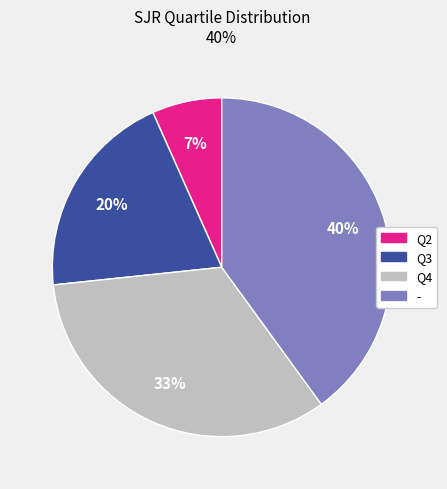

How many slices are in this pie chart?

4